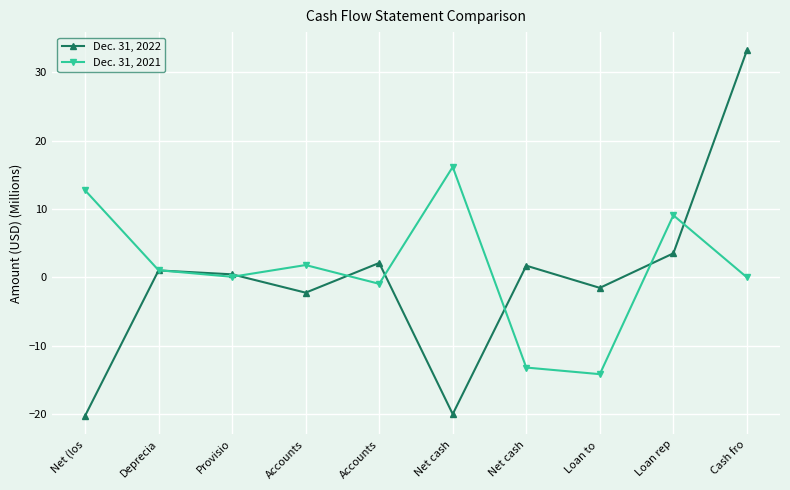

What is the difference between the maximum and minimum values in the Dec. 31, 2021 series?

30.3